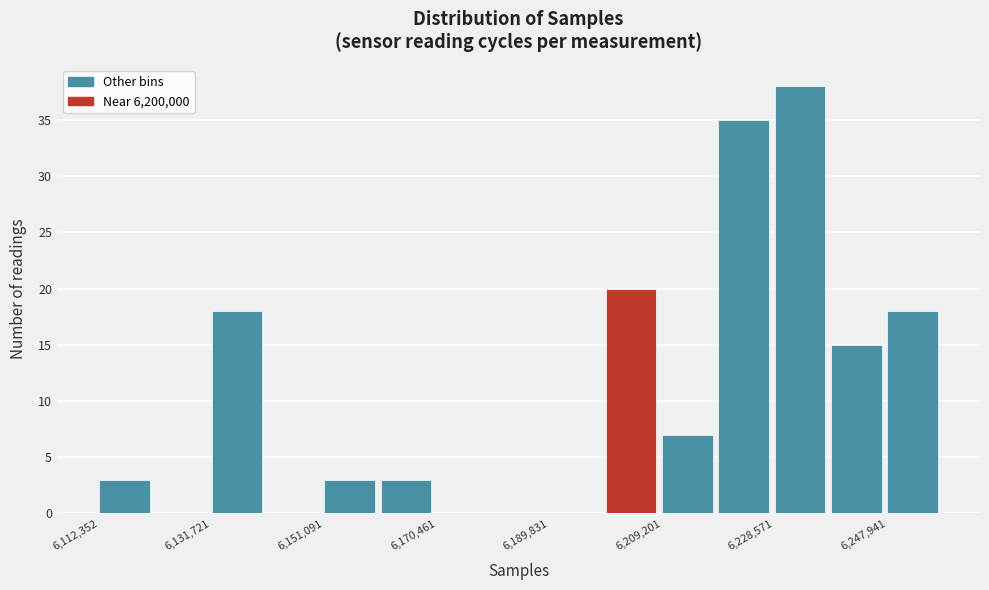

Which range on the x-axis has the tallest bar?

6228000 to 6238000